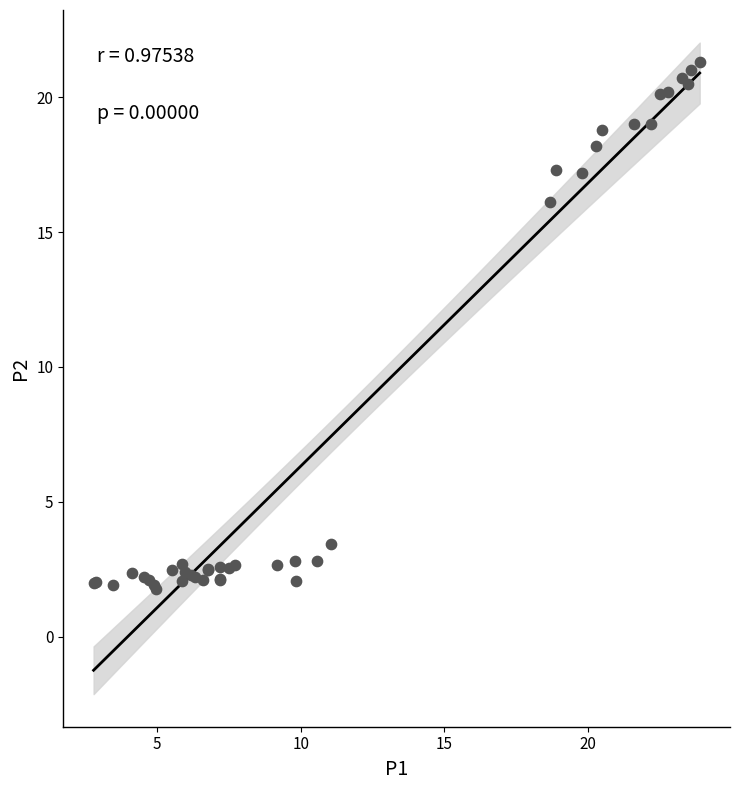

What Y value in the scatter plot is closest to 11?

16.1